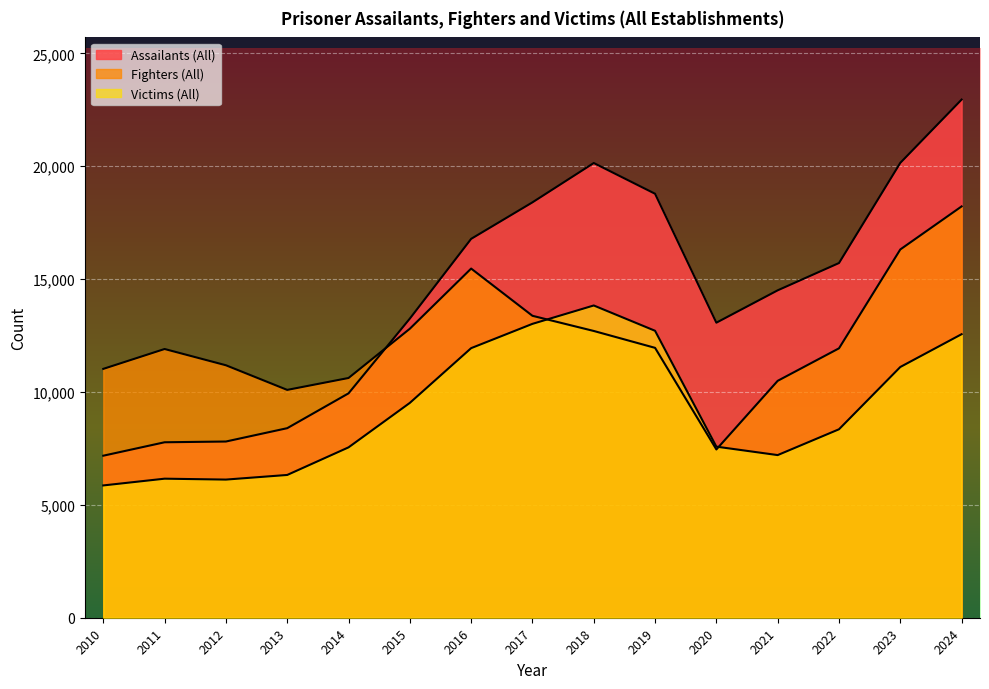

What is the value of the Fighters (All) point at the 1st from the left?

11023